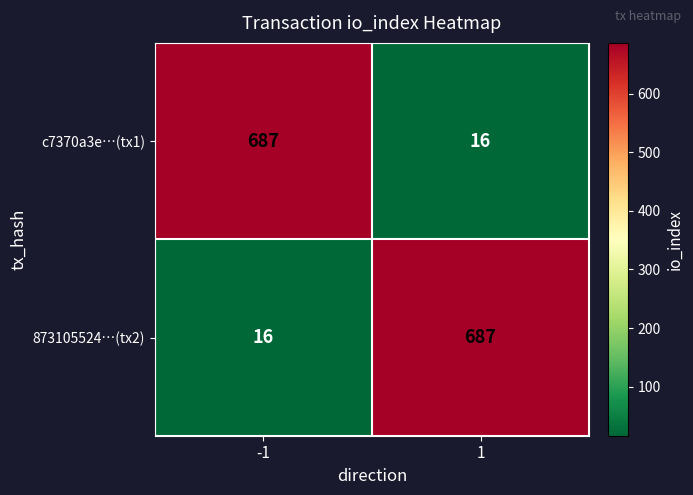

What is the total value across all series at -1?

703